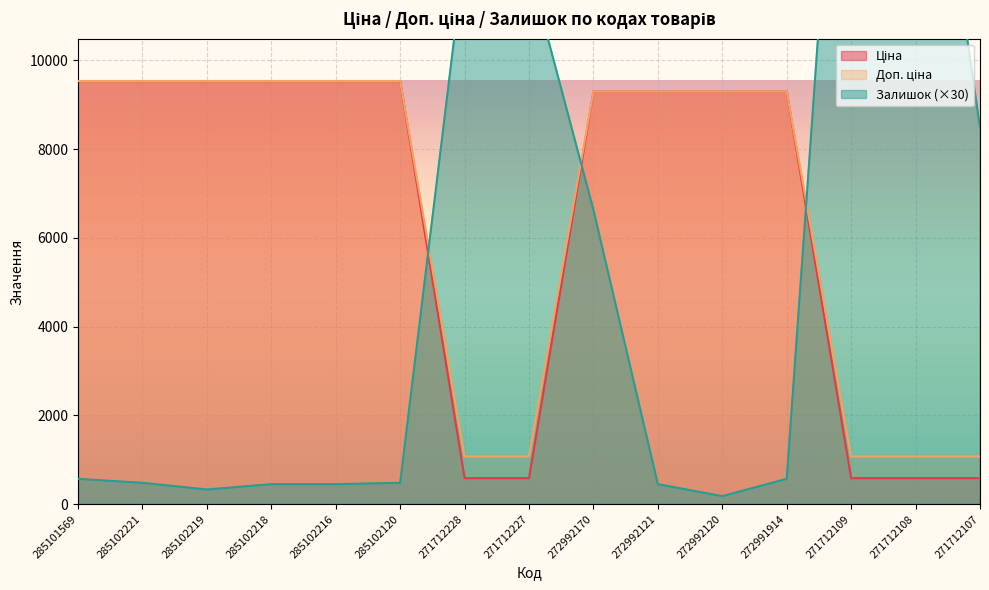

How many data points in Залишок are above 570?

6